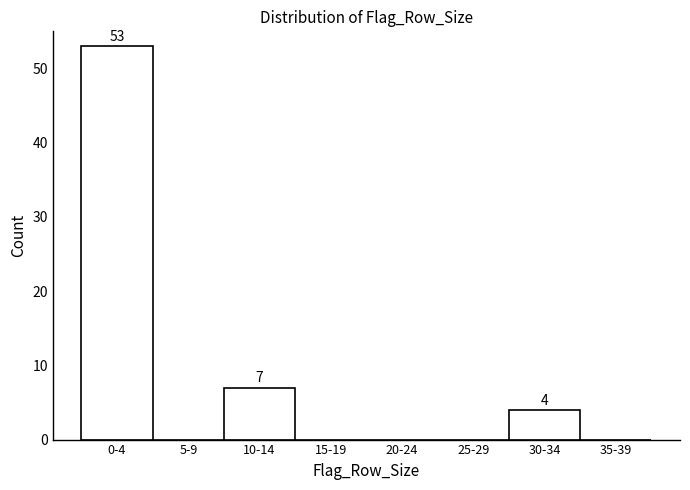

Reading right to left, what are all the values shown in this chart?

35-39=0	30-34=4	25-29=0	20-24=0	15-19=0	10-14=7	5-9=0	0-4=53